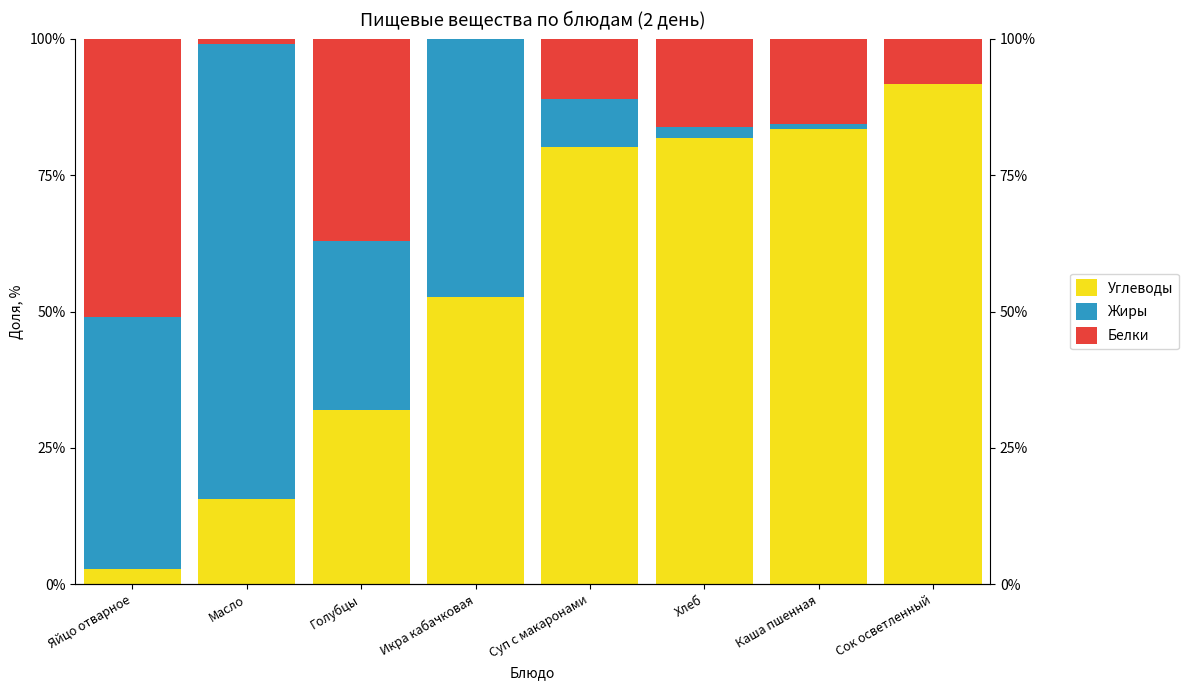

List the series in order of their overall mean, highest first.

Углеводы, Жиры, Белки